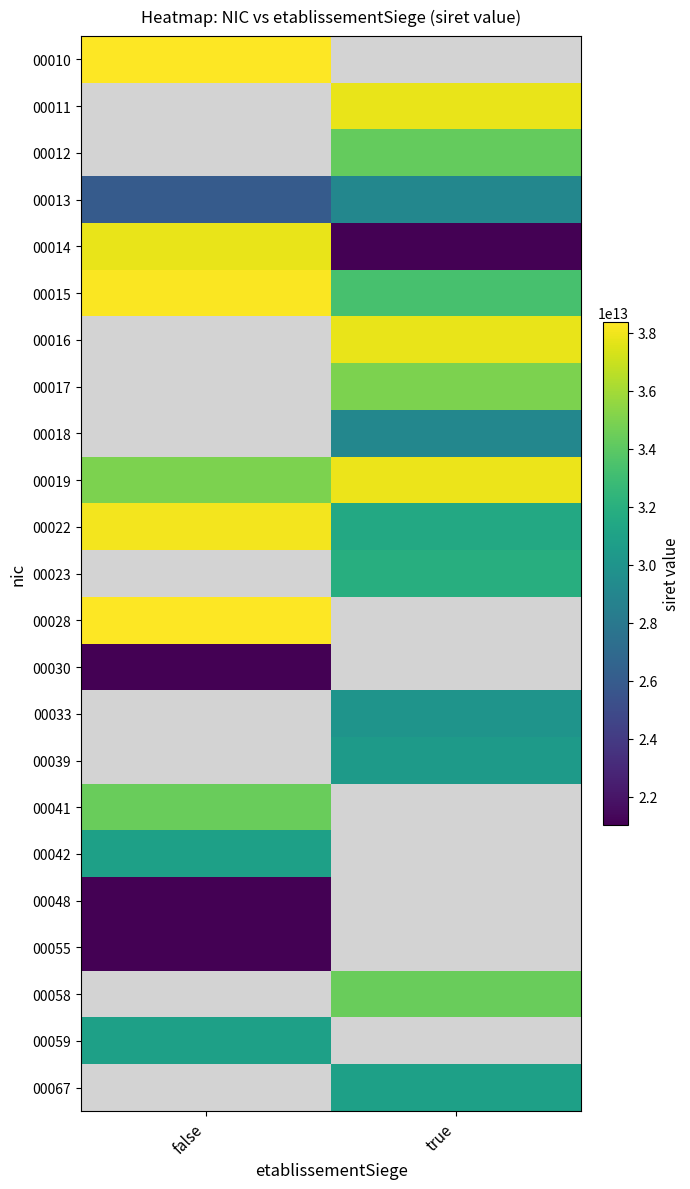

Which category has the lowest value in the 00033 series?

false